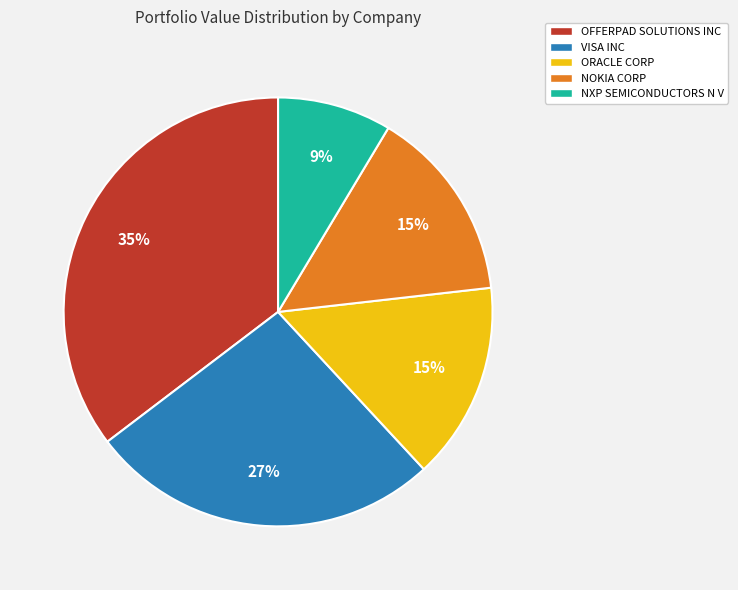

The VISA INC slice represents 27% of the pie. True or false?

True